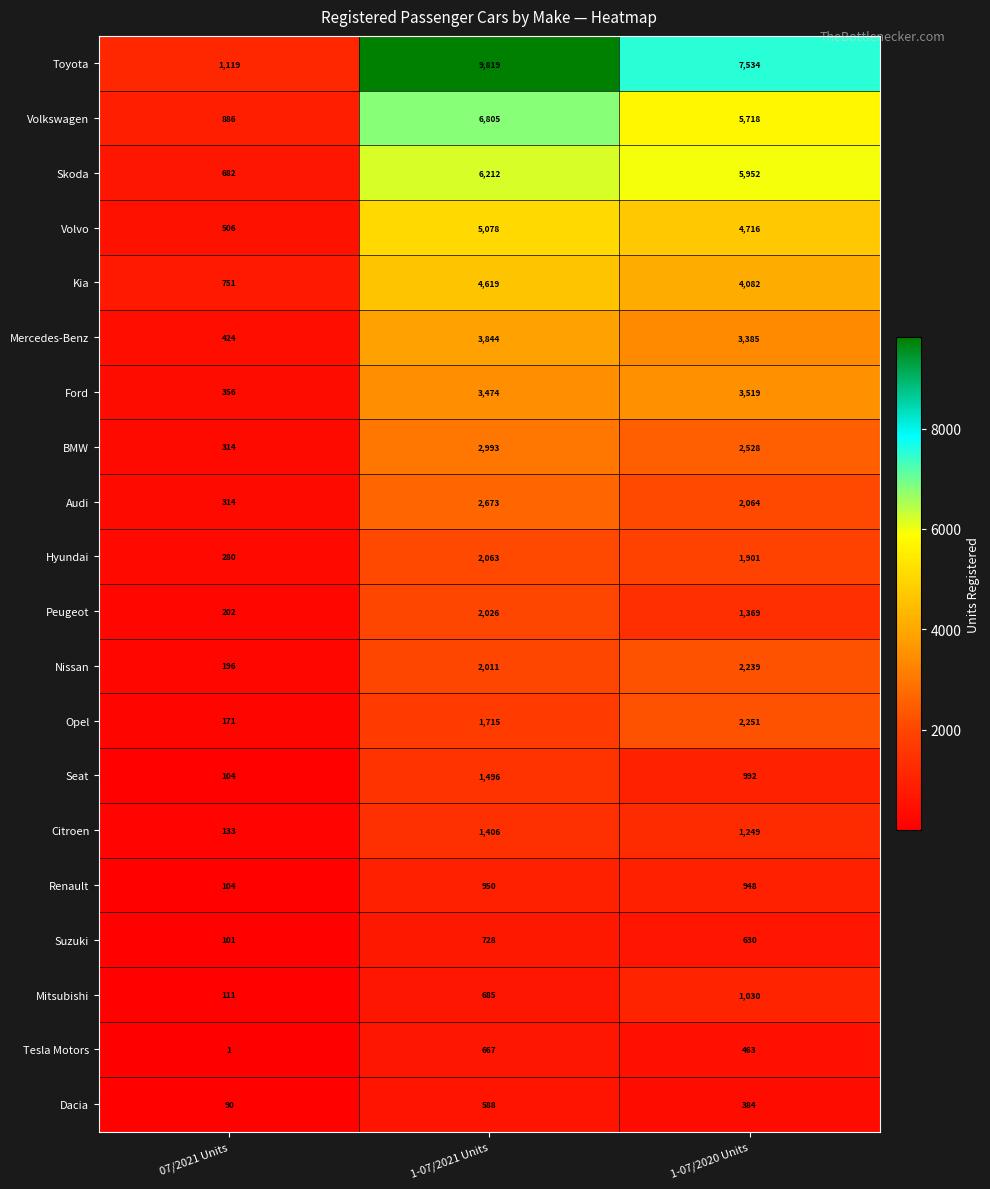

True or false: Renault has a value of 1403 at 1-07/2020 Units.

False